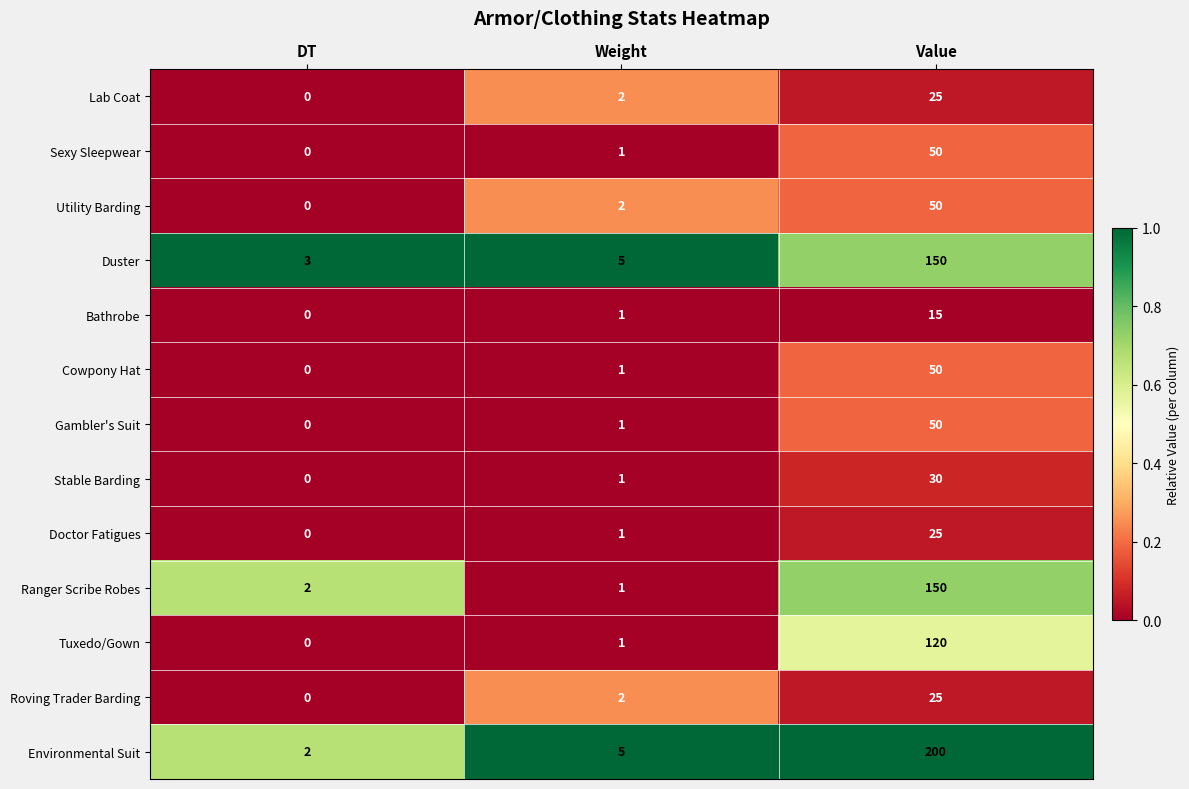

The Gambler's Suit series shows 50 at Value. True or false?

True